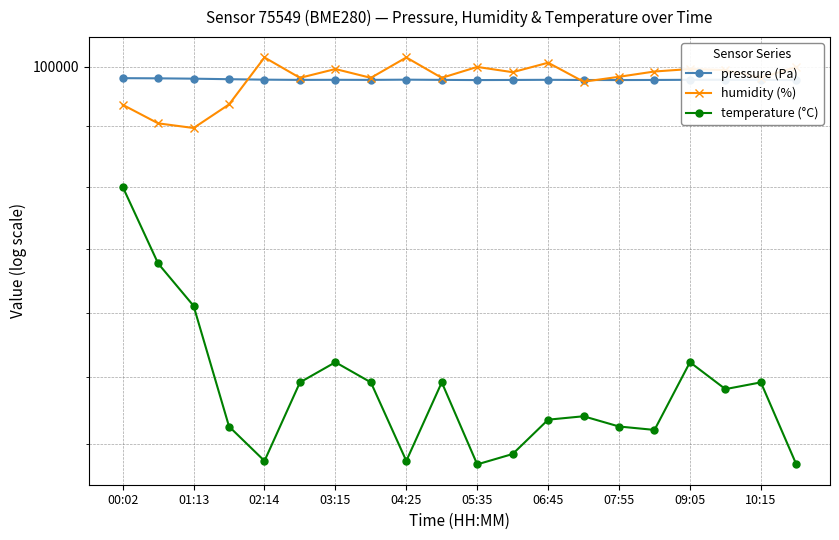

Reading left to right, transcribe all the data shown in this chart.

pressure (Pa): 99613.2	99607.4	99596.1	99578.1	99562.6	99555.3	99557.9	99555.3	99562.6	99555.3	99549.1	99552.9	99557.9	99551.6	99549.7	99552.8	99557.9	99559.8	99555.3	99549.1
humidity (%): 98718.4	98098.7	97943.7	98730.3	100315.4	99624.2	99922.1	99624.2	100315.4	99624.2	99993.7	99814.9	100136.7	99493.1	99659.9	99838.7	99922.1	99886.4	99624.2	99993.7
temperature (°C): 96010.0	93545.6	92210.7	88514.0	87487.2	89848.9	90465.0	89848.9	87487.2	89848.9	87384.5	87692.5	88719.4	88822.1	88514.0	88411.3	90465.0	89643.5	89848.9	87384.5